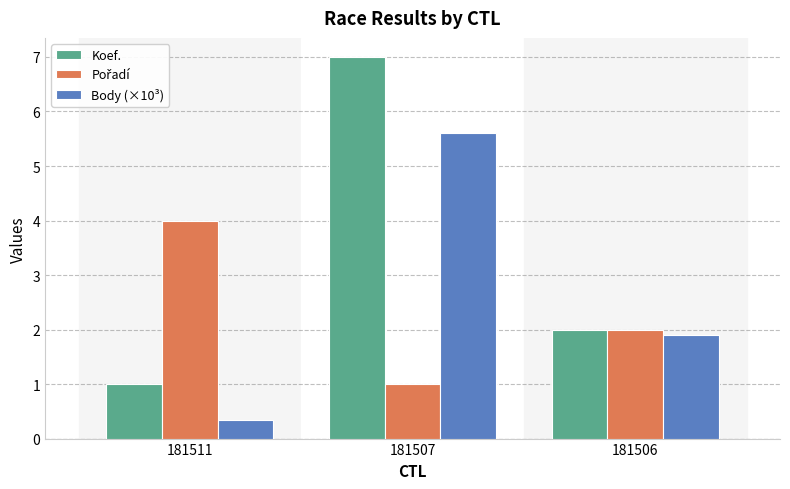

Read the Koef. value at 181506.

2.0